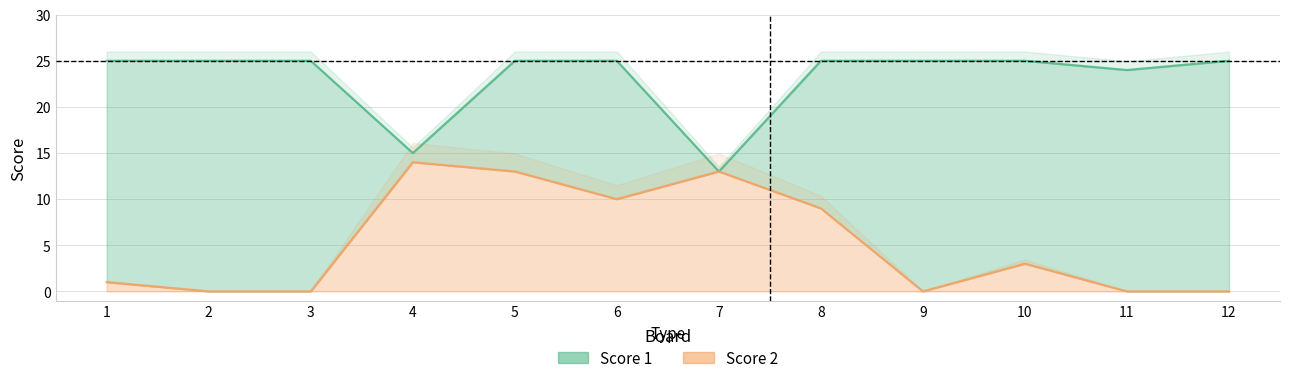

Does the chart display data point markers on the line(s)?

No